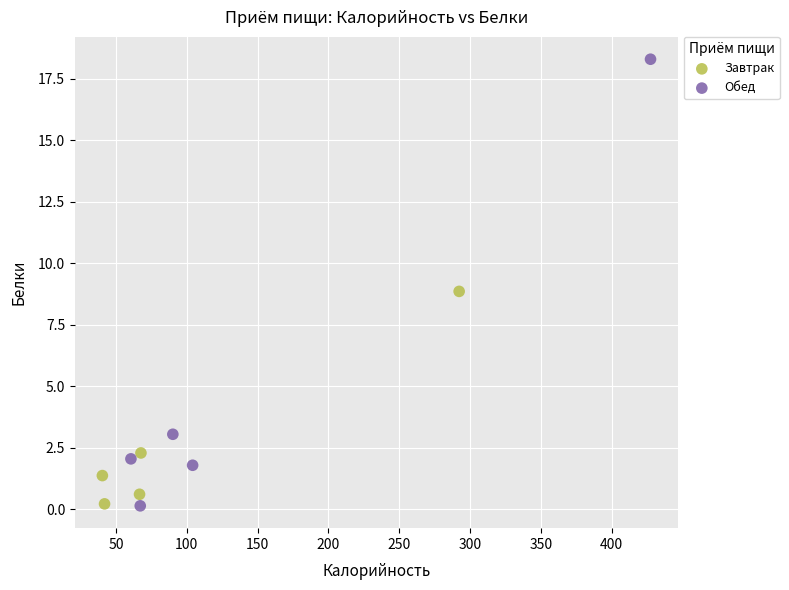

What are all the series names shown in the legend?

Завтрак, Обед